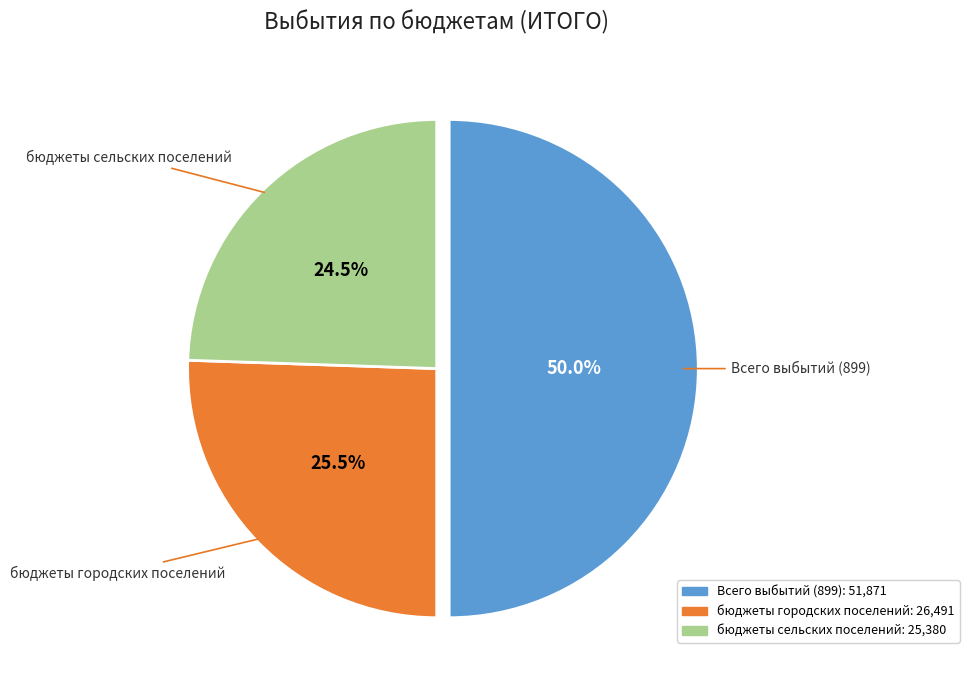

Between бюджеты сельских поселений and Всего выбытий (899), which is larger?

Всего выбытий (899)